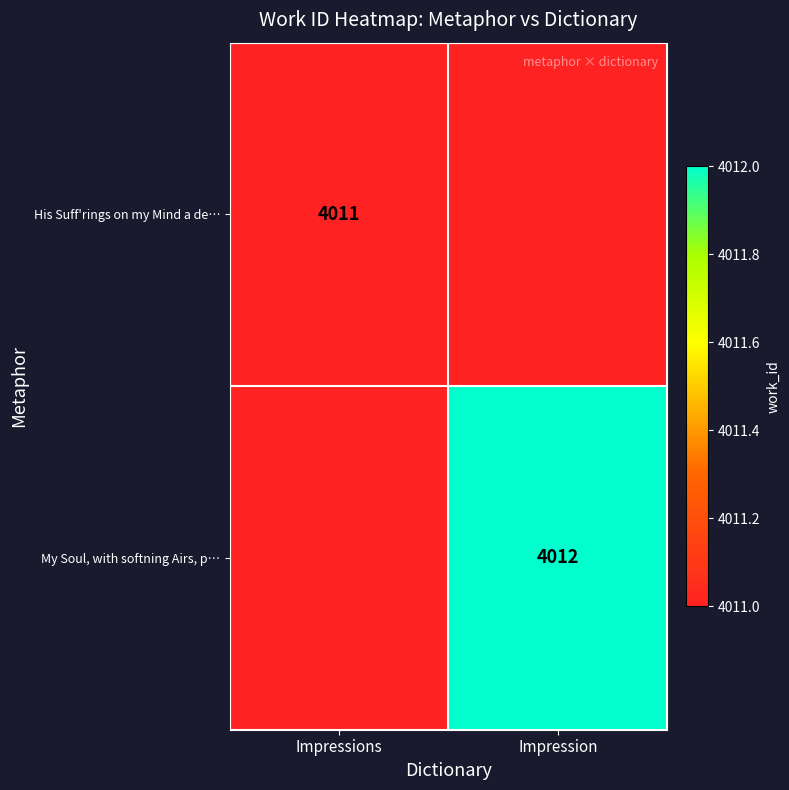

Is it true that His Suff'rings on my Mind a de… equals 7182 at Impressions?

False